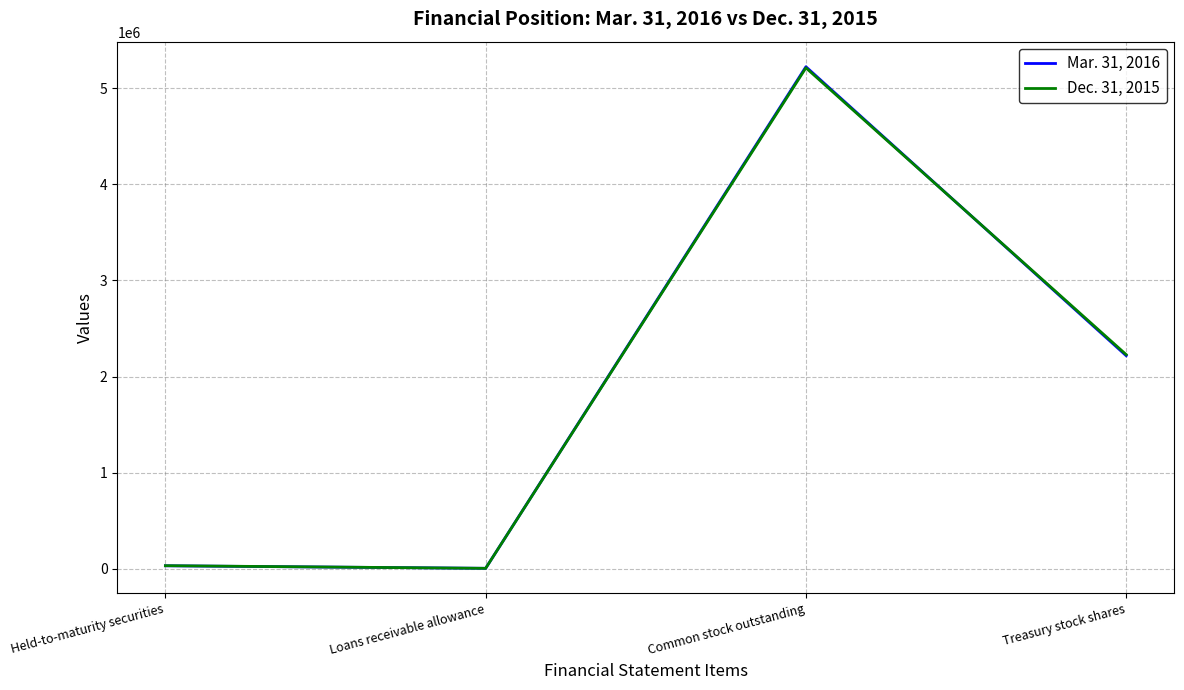

True or false: Mar. 31, 2016 has more than 1 interior local peaks.

False